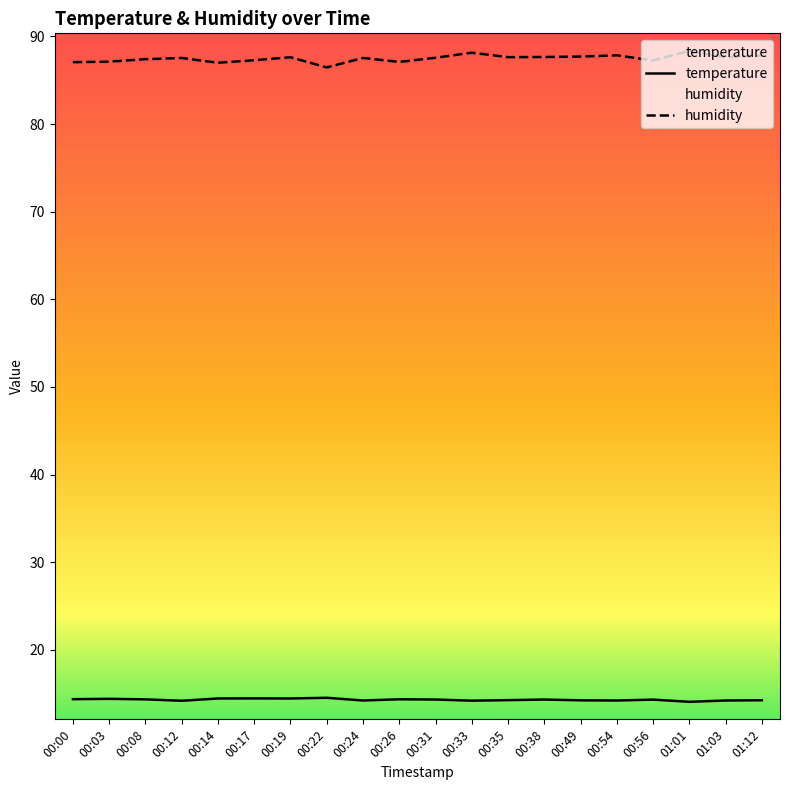

At which category does the chart reach its peak across all series?

01:01